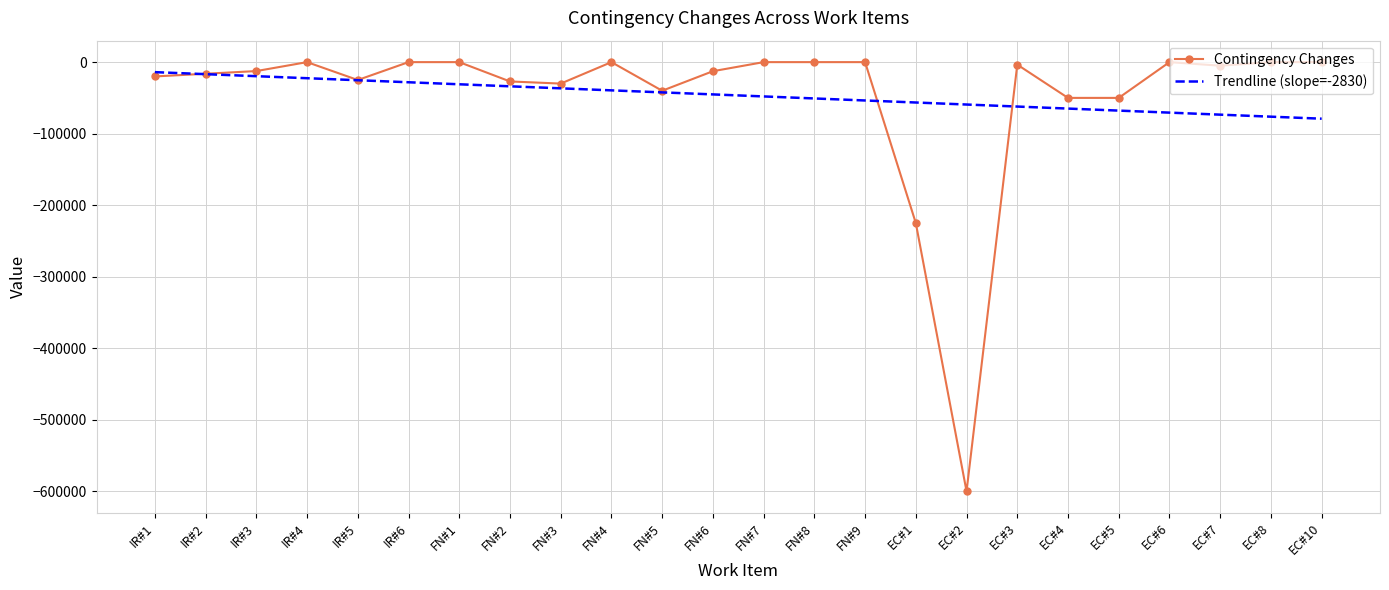

Rank the series at FN#7 from lowest to highest value.

Trendline (slope=-2830), Contingency Changes